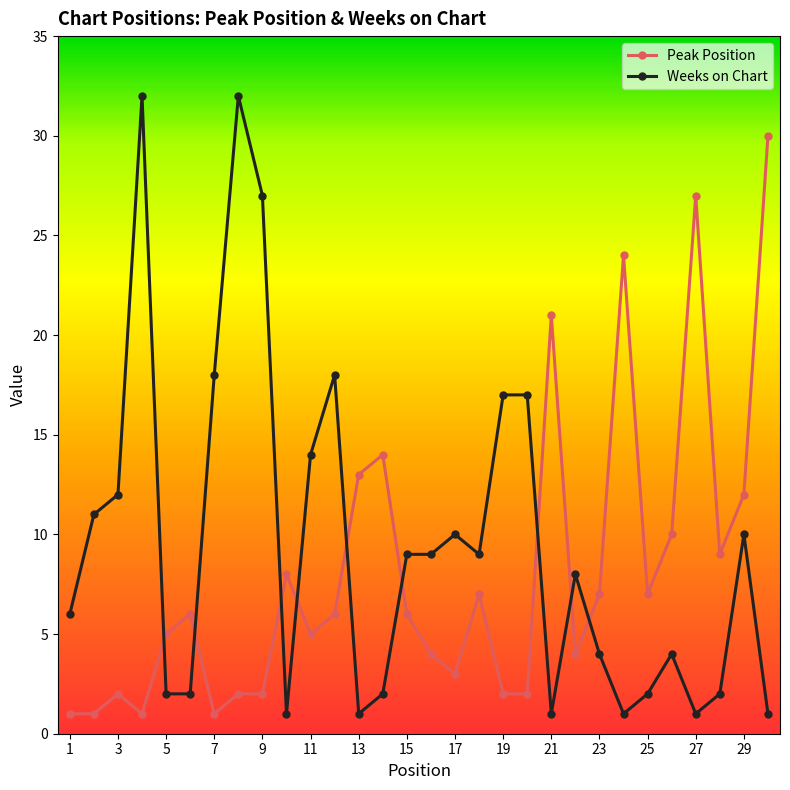

Reading right to left, extract all data points from this chart.

Peak Position: 30	12	9	27	10	7	24	7	4	21	2	2	7	3	4	6	14	13	6	5	8	2	2	1	6	5	1	2	1	1
Weeks on Chart: 1	10	2	1	4	2	1	4	8	1	17	17	9	10	9	9	2	1	18	14	1	27	32	18	2	2	32	12	11	6